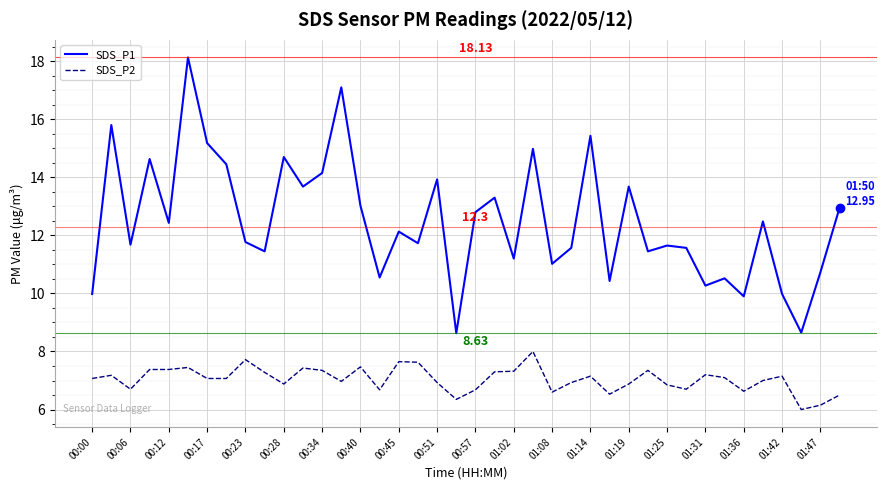

List the series in order of their overall mean, lowest first.

SDS_P2, SDS_P1